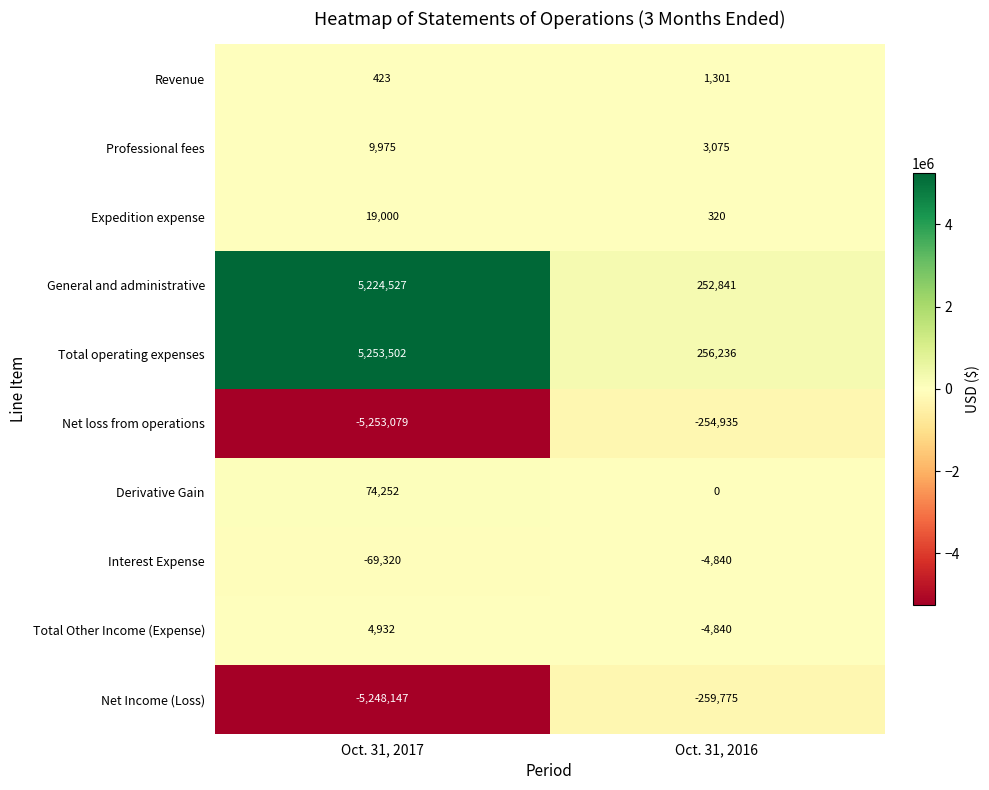

What is the difference between the highest and lowest values at Oct. 31, 2017?

10506581